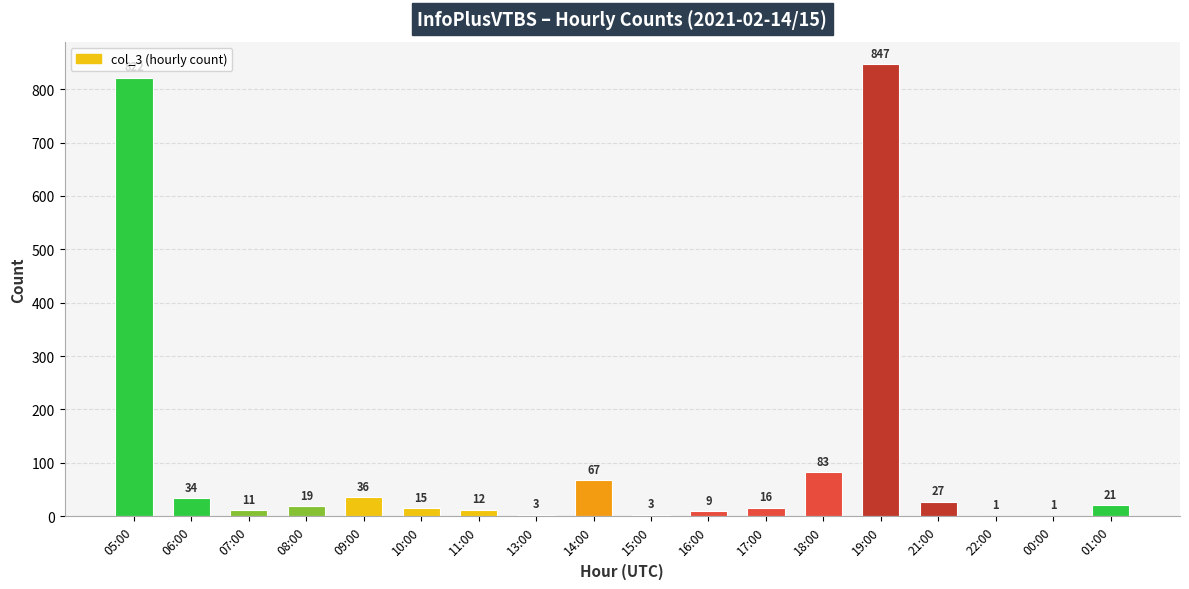

True or false: the data shows 15 at 10:00.

True